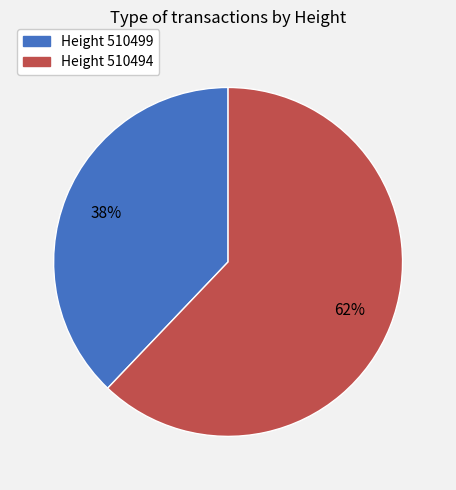

How many slices are in this pie chart?

2